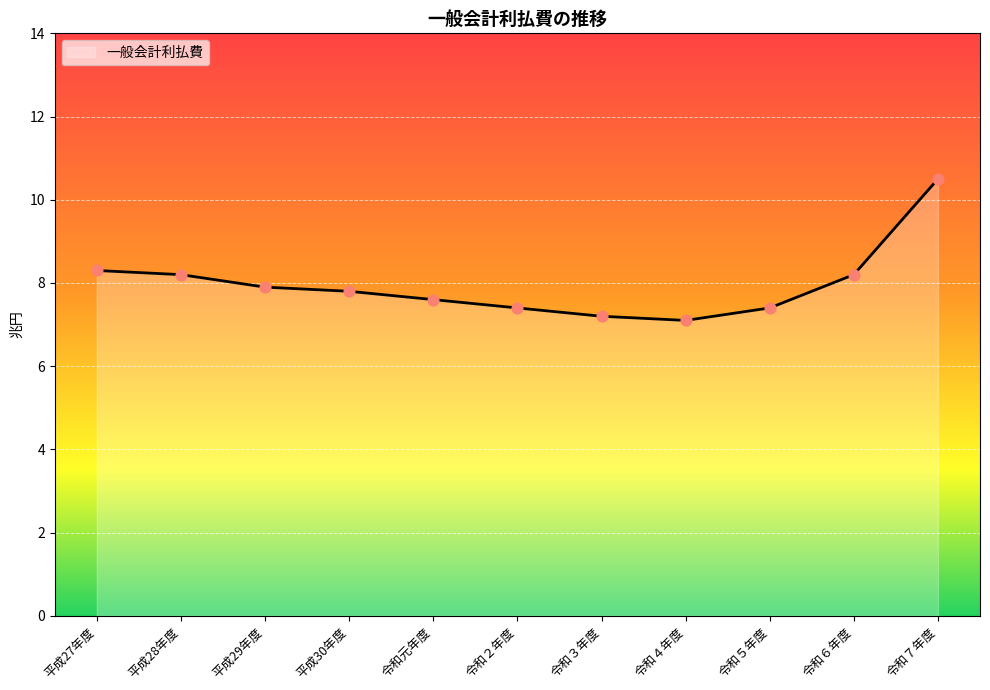

Between 平成30年度 and 平成28年度, which is larger?

平成28年度